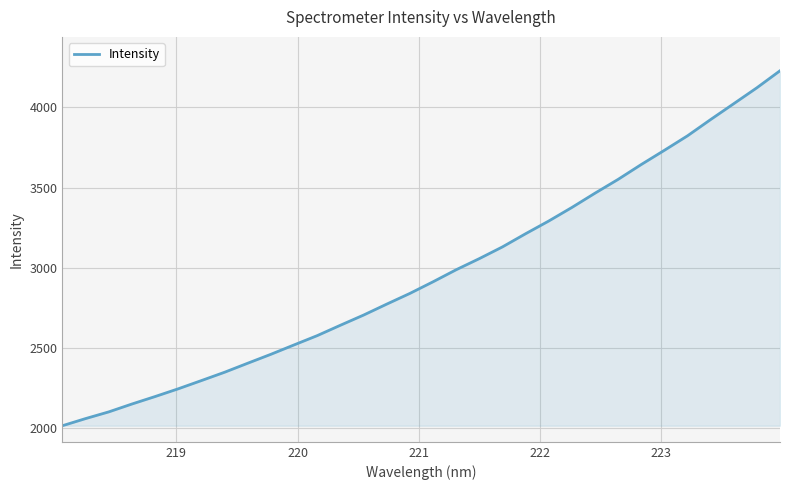

True or false: the data has more than 0 interior local peaks.

False